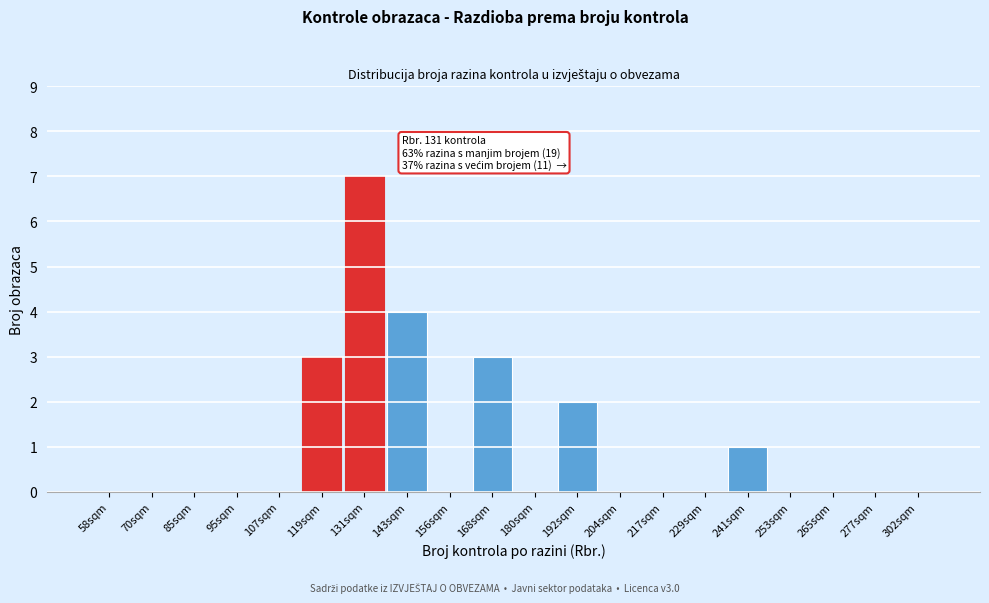

Reading left to right, transcribe all the data shown in this chart.

58sqm=0	70sqm=0	85sqm=0	95sqm=0	107sqm=0	119sqm=3	131sqm=7	143sqm=4	156sqm=0	168sqm=3	180sqm=0	192sqm=2	204sqm=0	217sqm=0	229sqm=0	241sqm=1	253sqm=0	265sqm=0	277sqm=0	302sqm=0